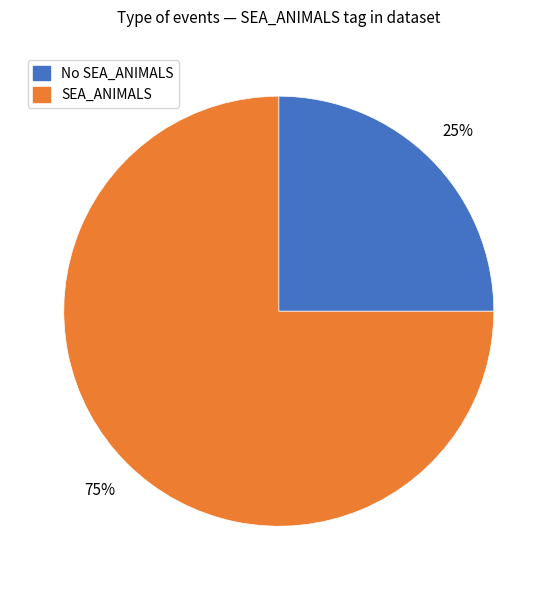

Combined, do SEA_ANIMALS and No SEA_ANIMALS account for over 50%?

Yes